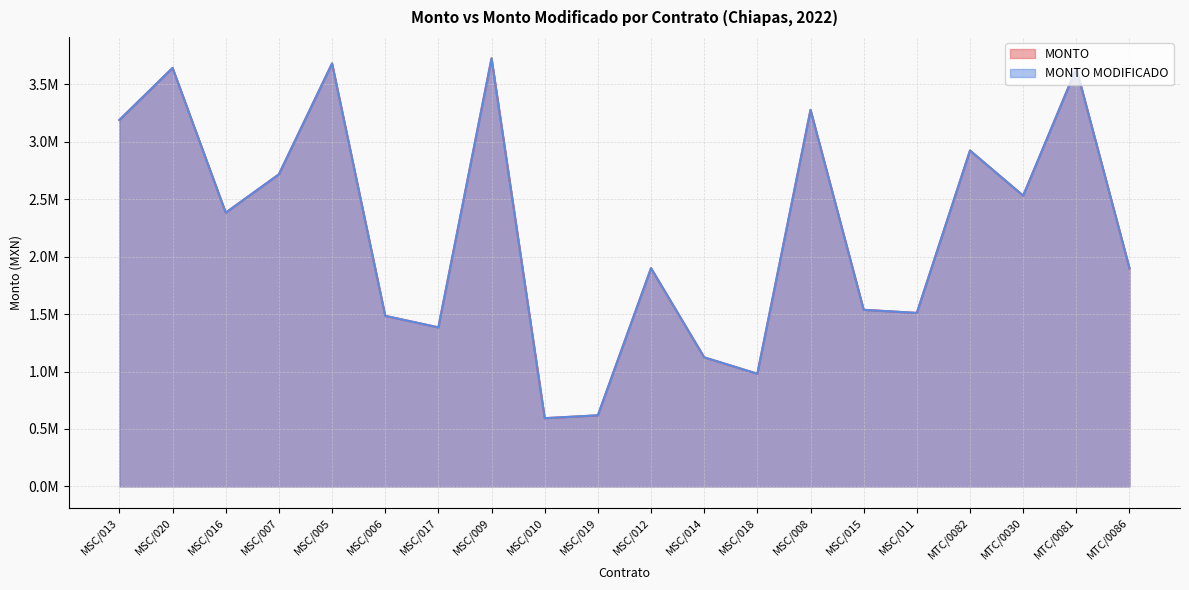

True or false: MONTO and MONTO MODIFICADO intersect in this chart.

False